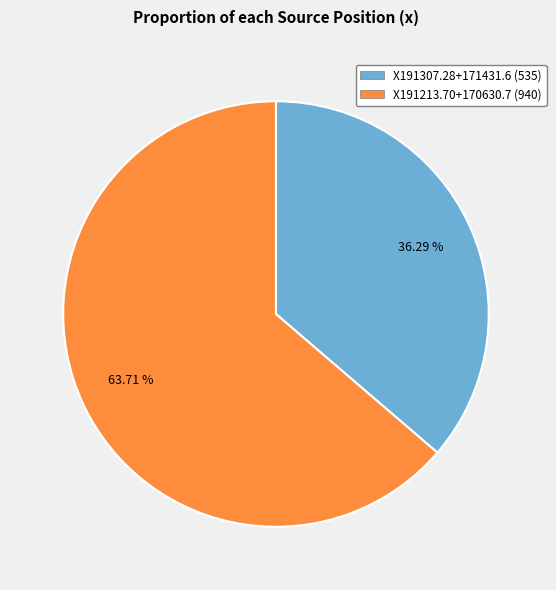

Between X191213.70+170630.7 and X191307.28+171431.6, which is larger?

X191213.70+170630.7